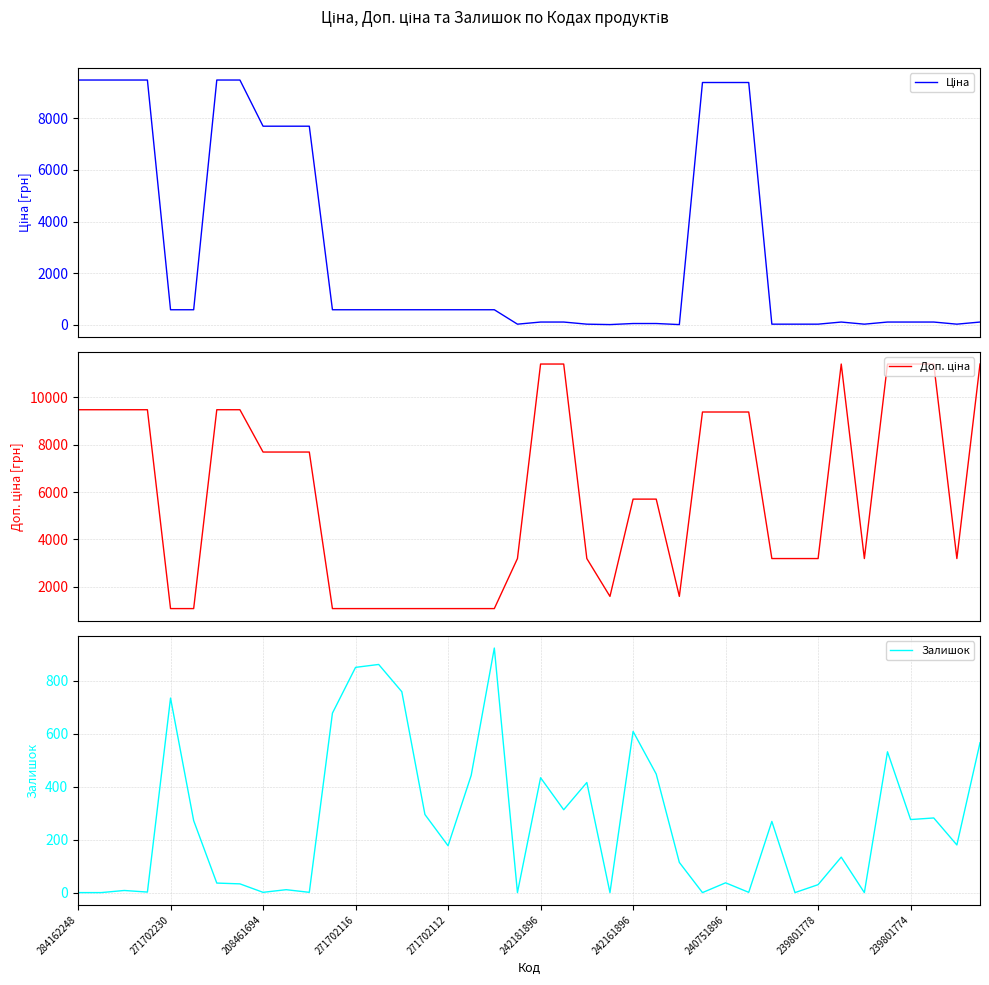

At how many categories does at least one series exceed 11188?

7